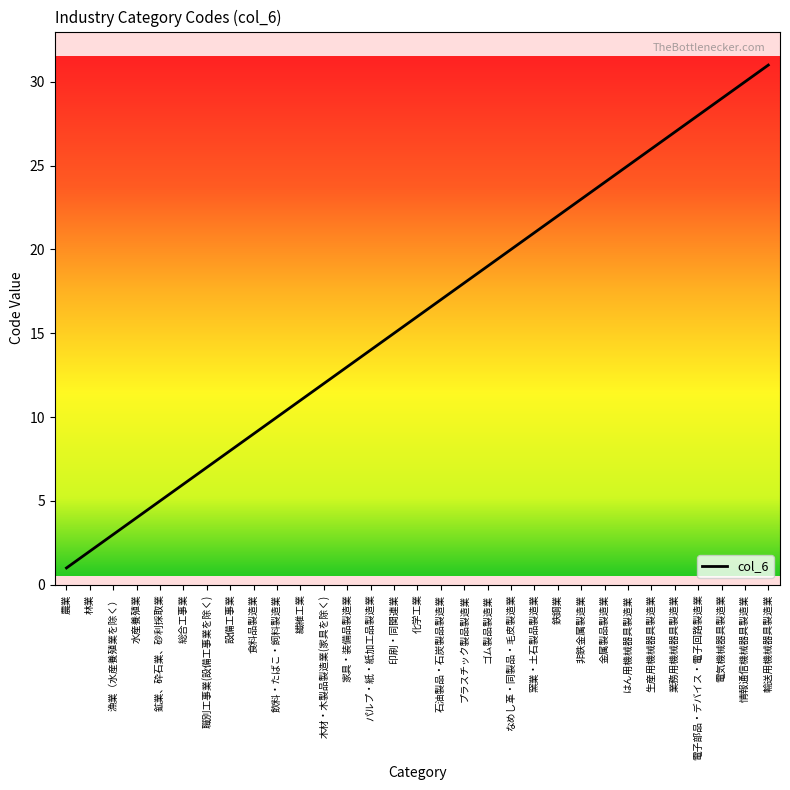

At which category does the chart reach its peak across all series?

輸送用機械器具製造業